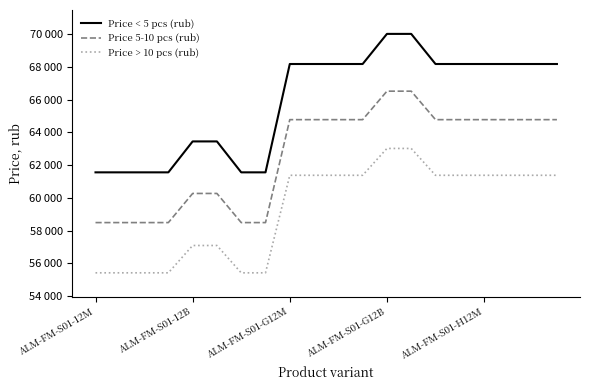

What is the difference between the second highest and second lowest values in the Price < 5 pcs (rub) series?

8460